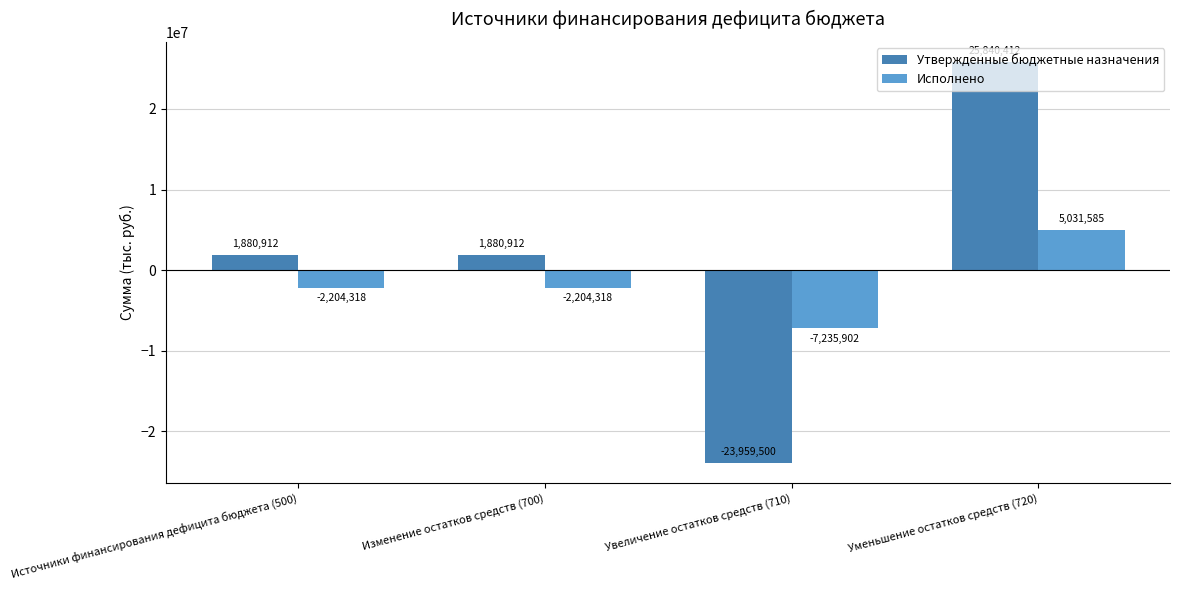

Count the number of categories in the chart.

4